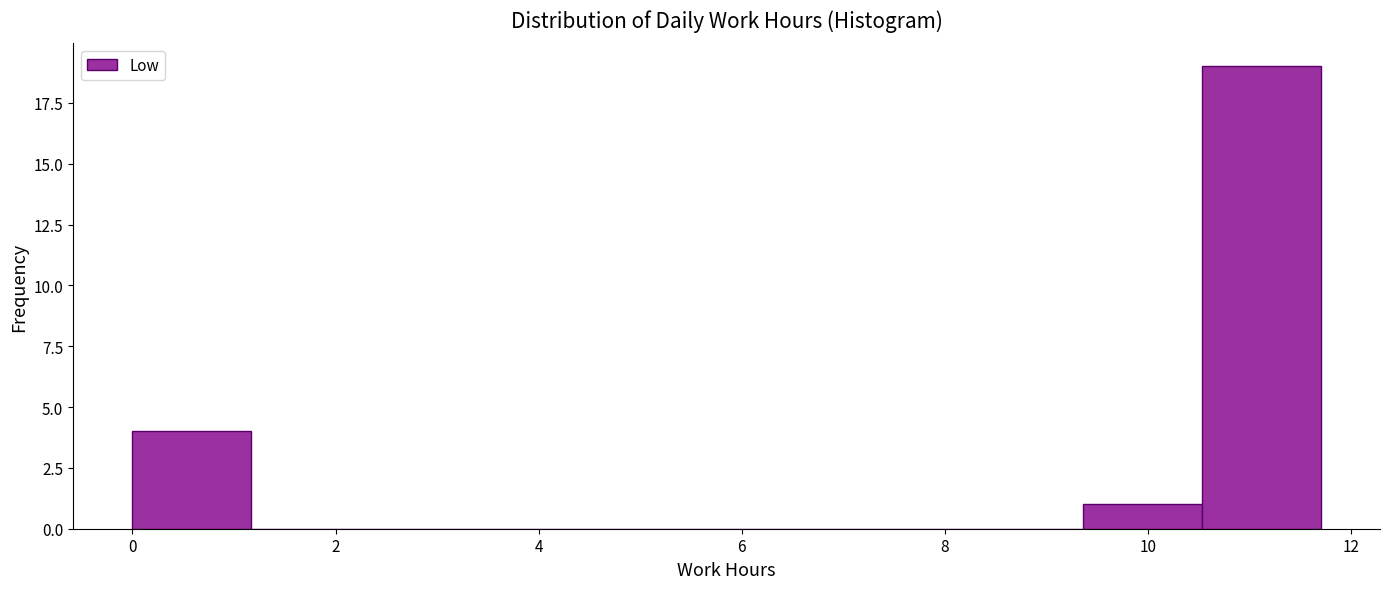

Reading left to right, list every bar in this chart as the range it spans on the x-axis followed by its height. Neither the bar edges nor the heights are printed on the chart, so give them approximately, as read against the axes.

0.0 to 1.2: 4
1.2 to 2.4: 0
2.4 to 3.6: 0
3.6 to 4.6: 0
4.6 to 5.8: 0
5.8 to 7.0: 0
7.0 to 8.2: 0
8.2 to 9.4: 0
9.4 to 10.6: 1
10.6 to 11.8: 19